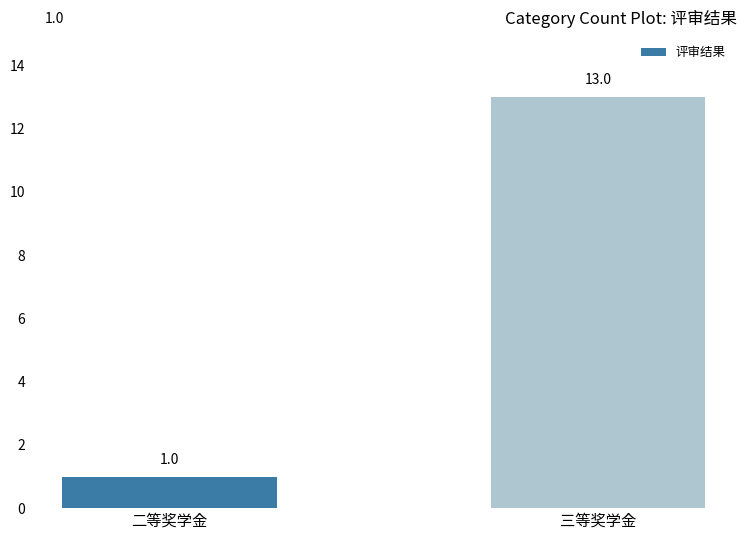

Rank the categories by value from lowest to highest.

二等奖学金, 三等奖学金